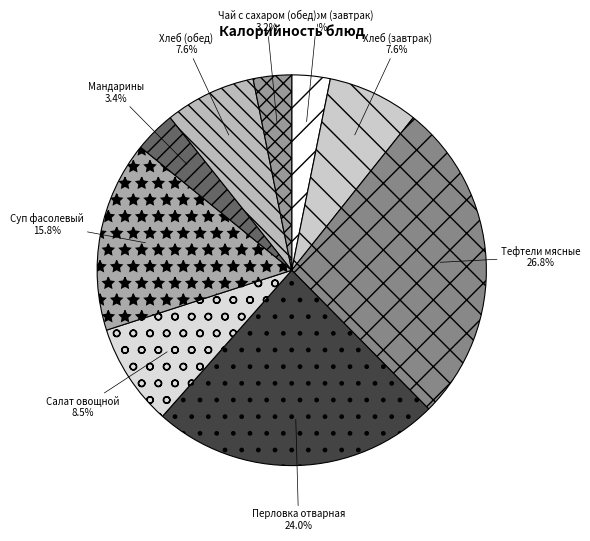

To the nearest percent, what is the average slice percentage?

11%